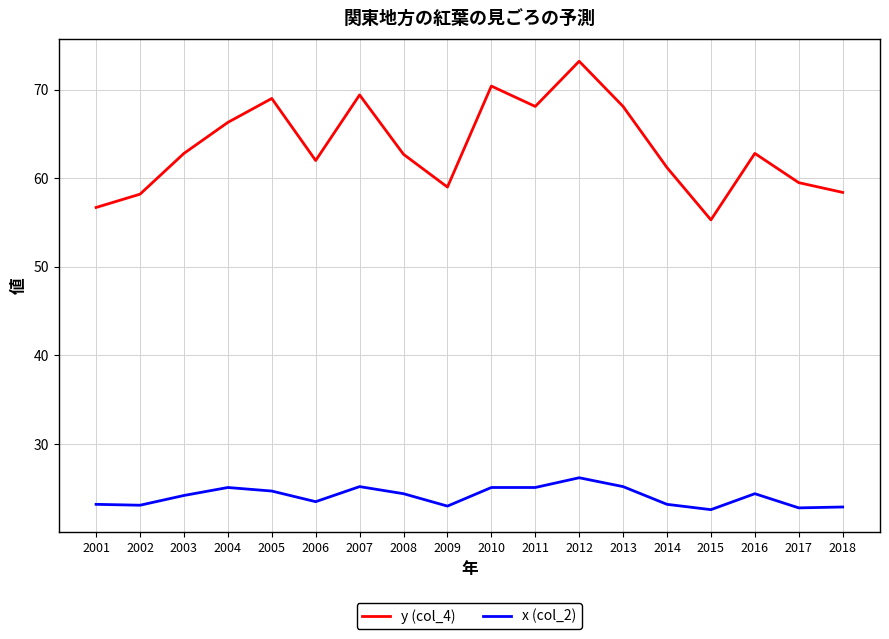

What is the minimum value for x (col_2)?

22.6